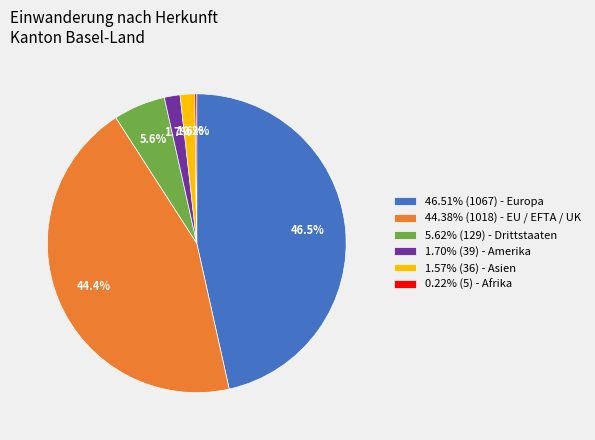

What percentage is NOT represented by 44.38% (1018) - EU / EFTA / UK?

55.6%